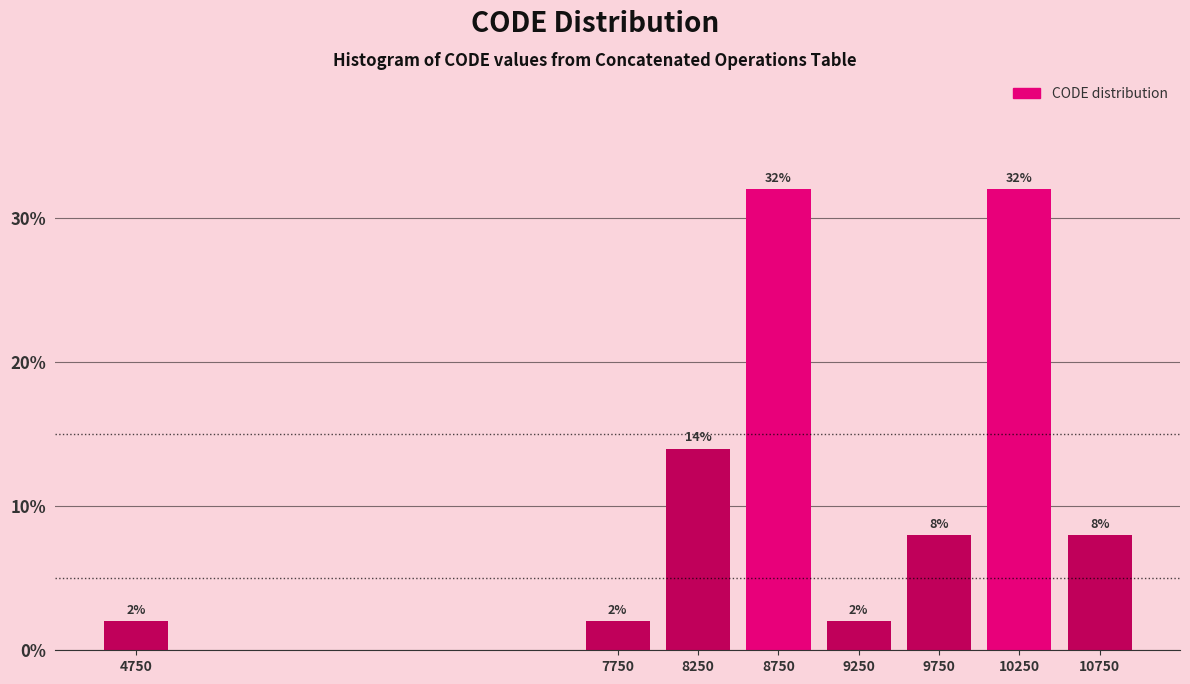

Reading left to right, extract all data points from this chart.

4750=2.0	7750=2.0	8250=14.0	8750=32.0	9250=2.0	9750=8.0	10250=32.0	10750=8.0